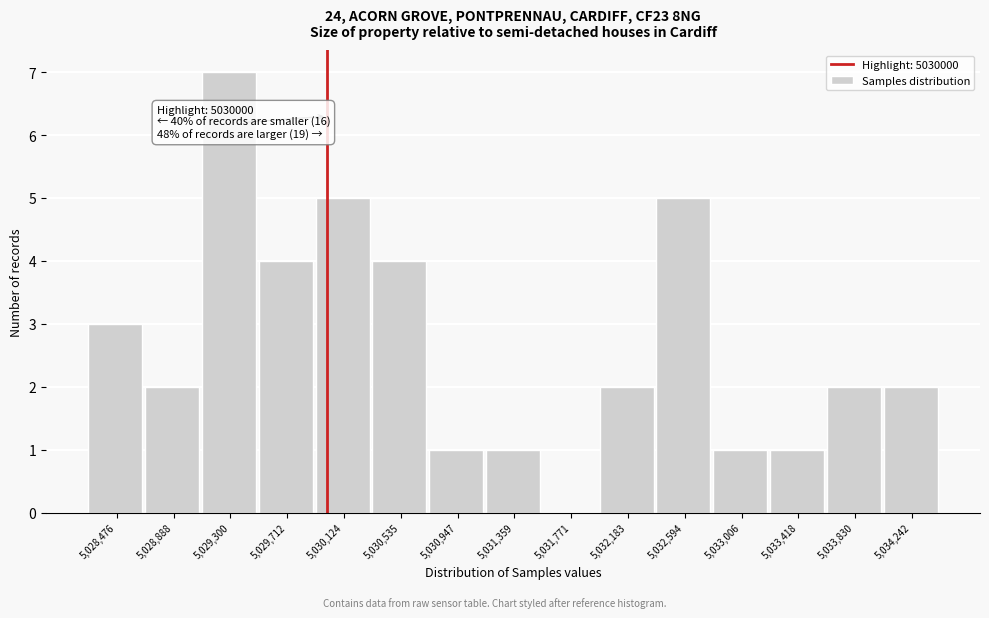

Over which range of the x-axis is the bar tallest?

5029100 to 5029500